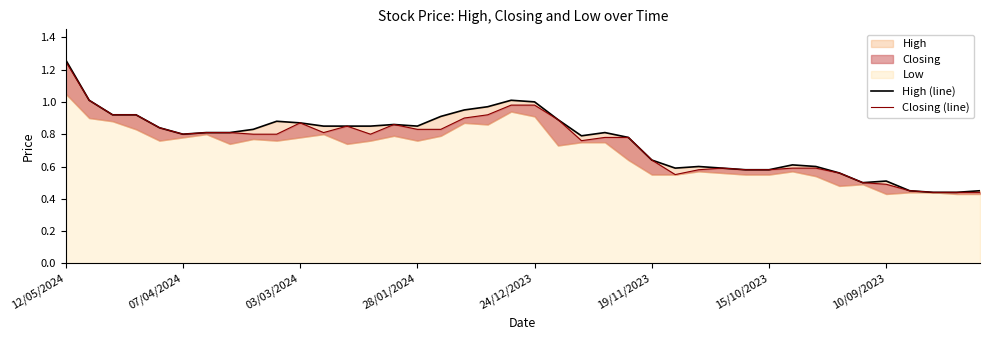

True or false: High (line) has more than 2 points higher than both neighbors.

True